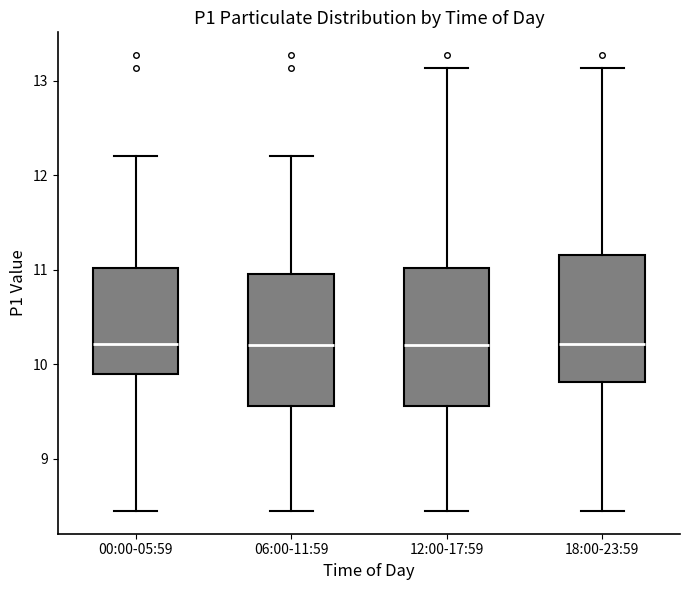

Where does the lower whisker of the box for 18:00-23:59 end on the y-axis? The values are not printed on the chart, so give them approximately, as read against the axis.

8.5